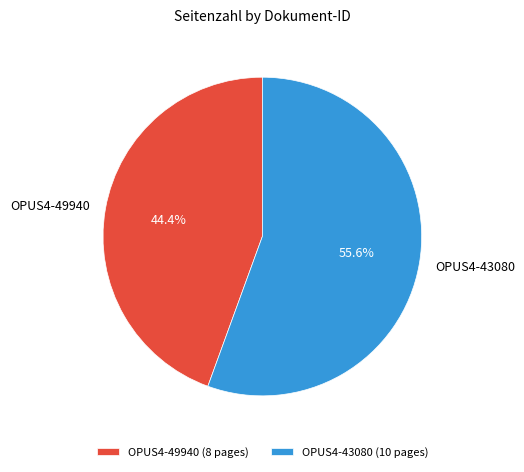

Does OPUS4-43080 represent more than half of the total?

Yes